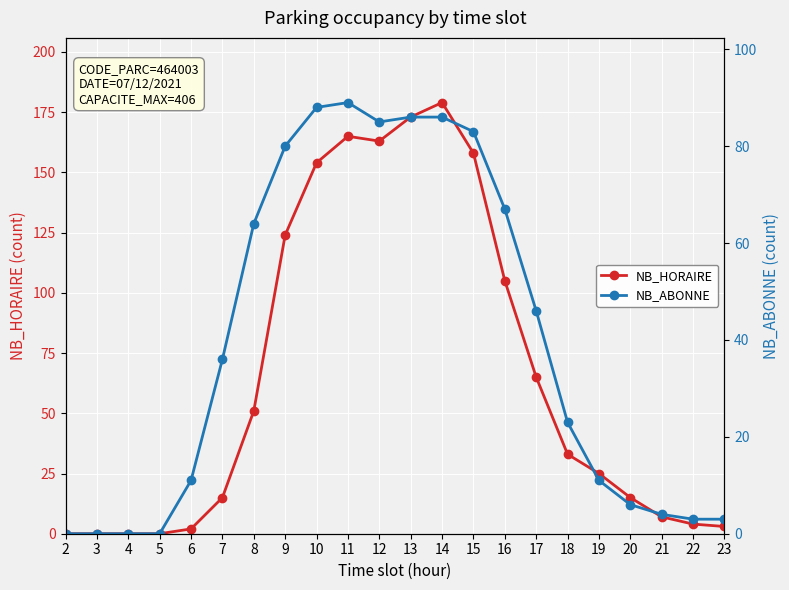

What is the sum of the NB_HORAIRE values at 11 and 2?

165